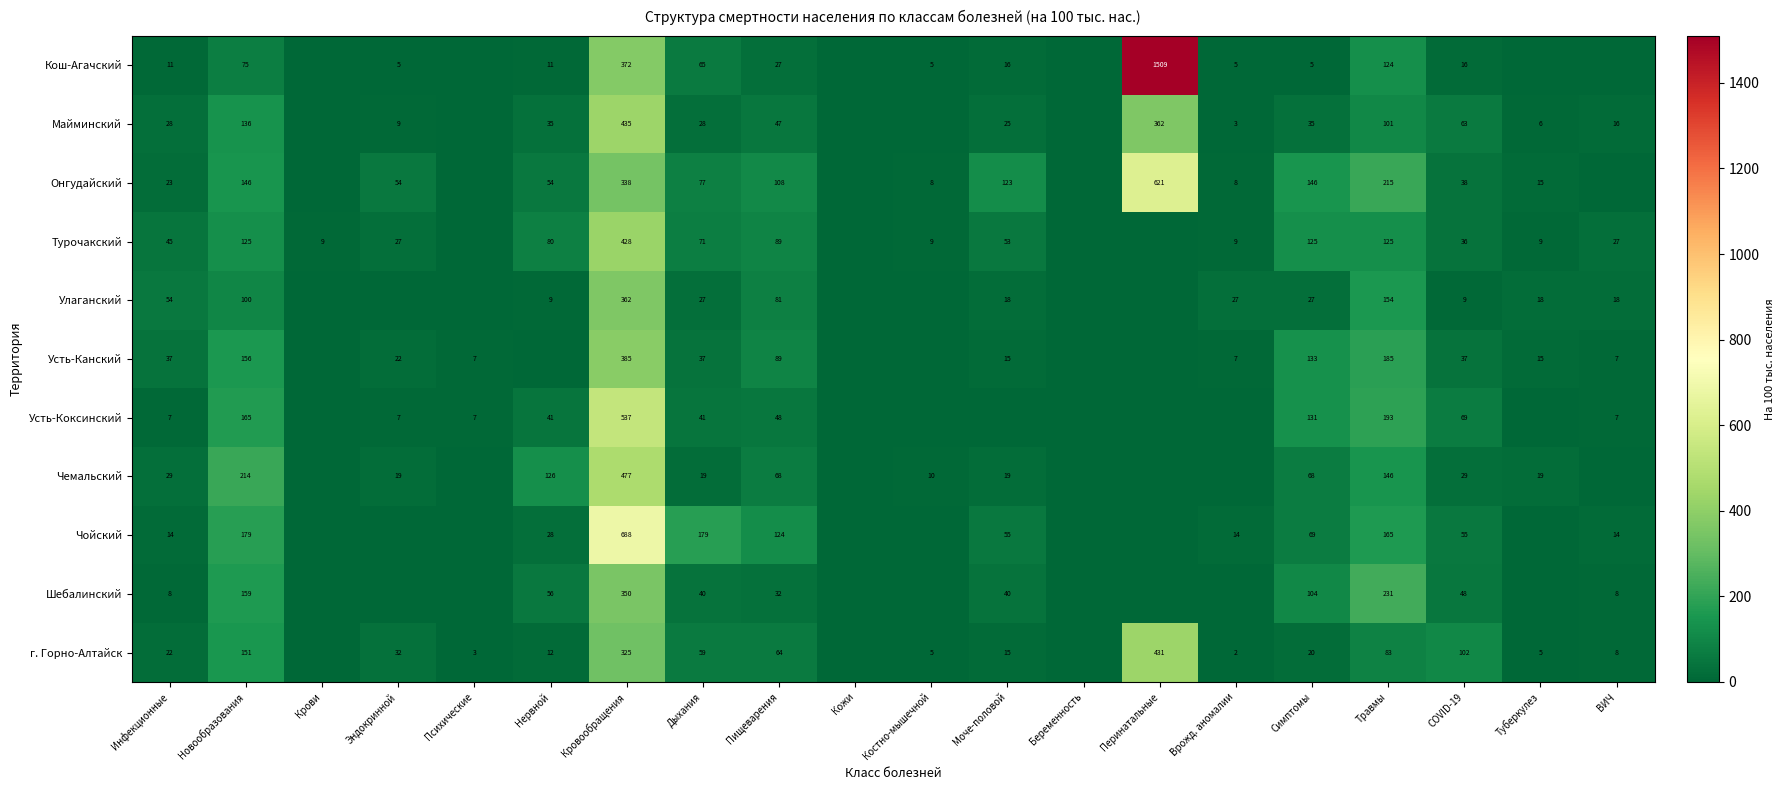

At which category is the sum across all series the highest?

Кровообращения